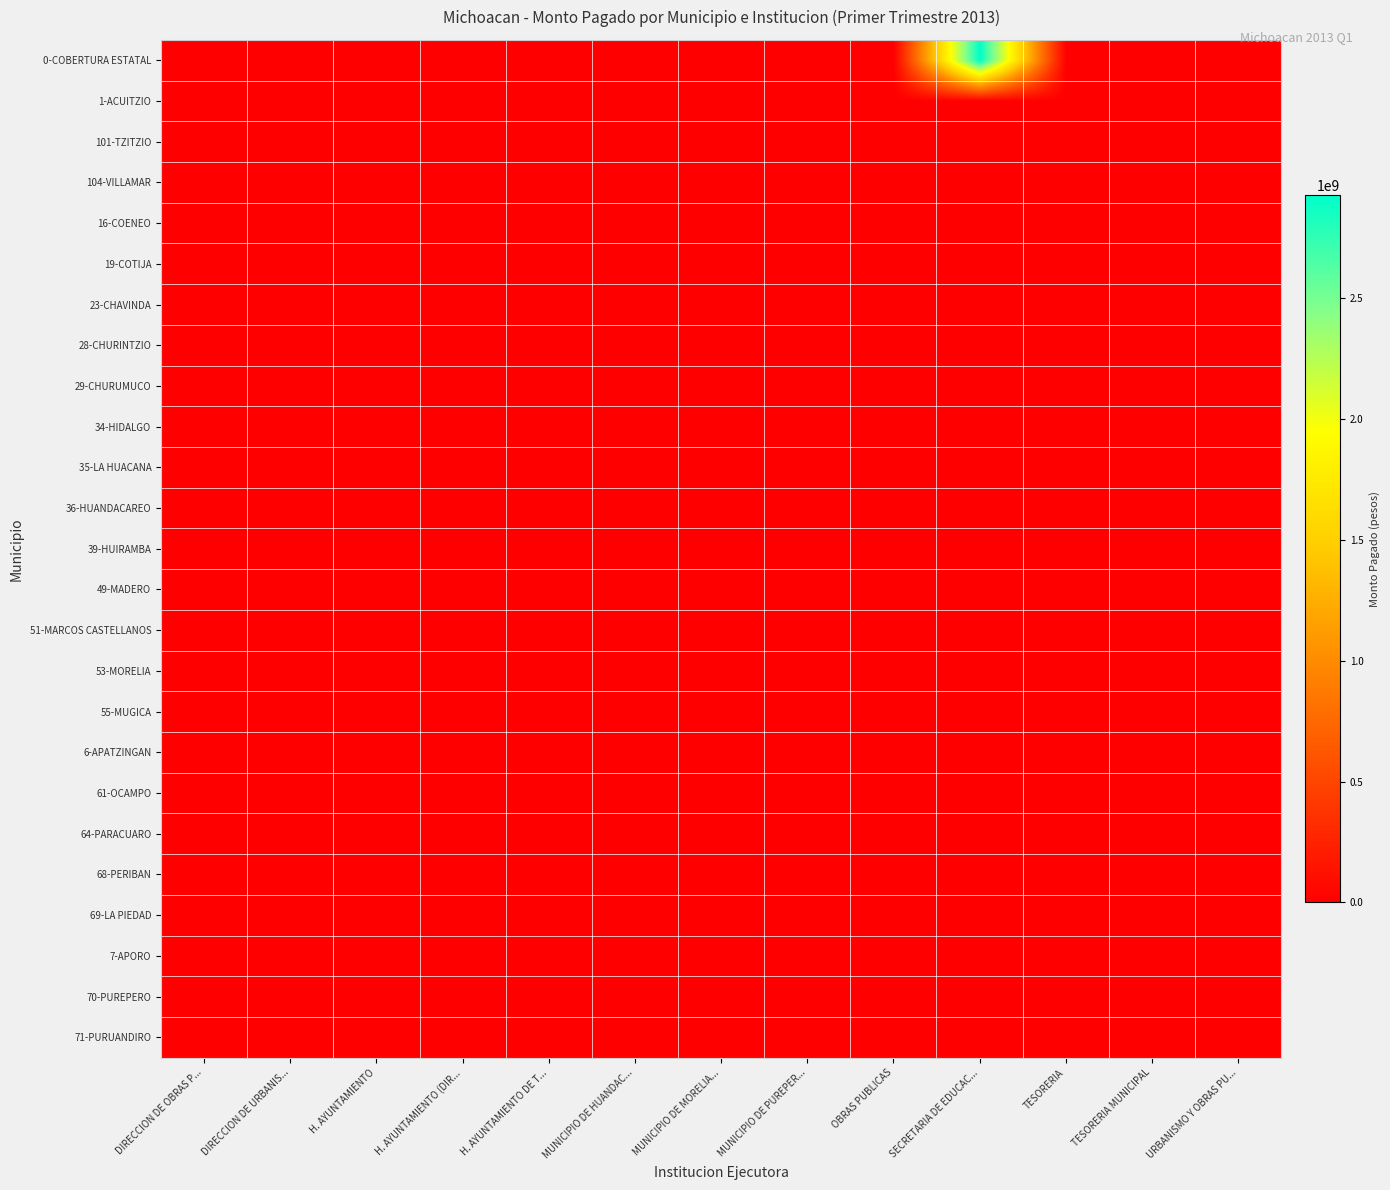

What is the total value across all series at MUNICIPIO DE HUANDAC...?

446931